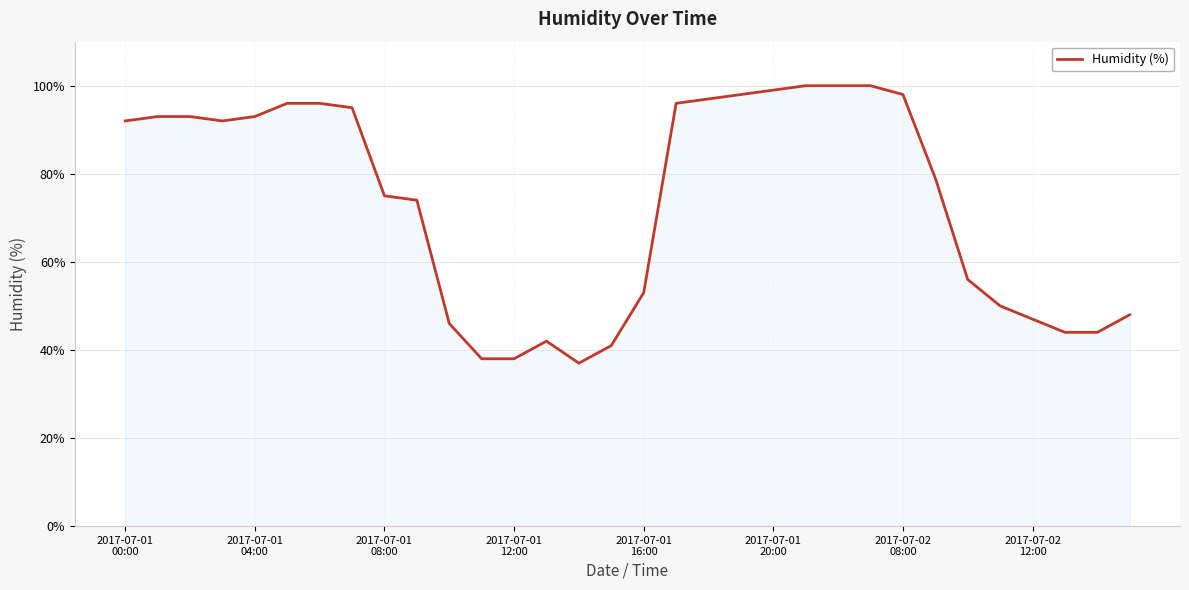

What is the minimum value shown in the chart?

37